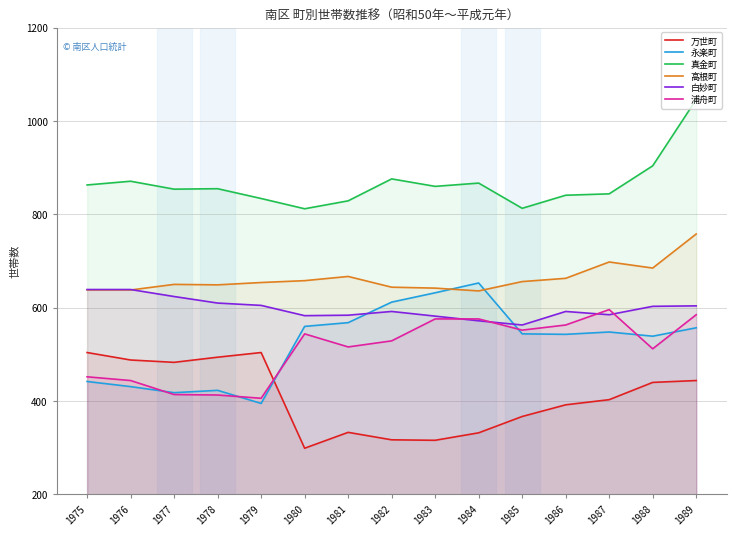

True or false: 白妙町 has more than 2 points higher than both neighbors.

False